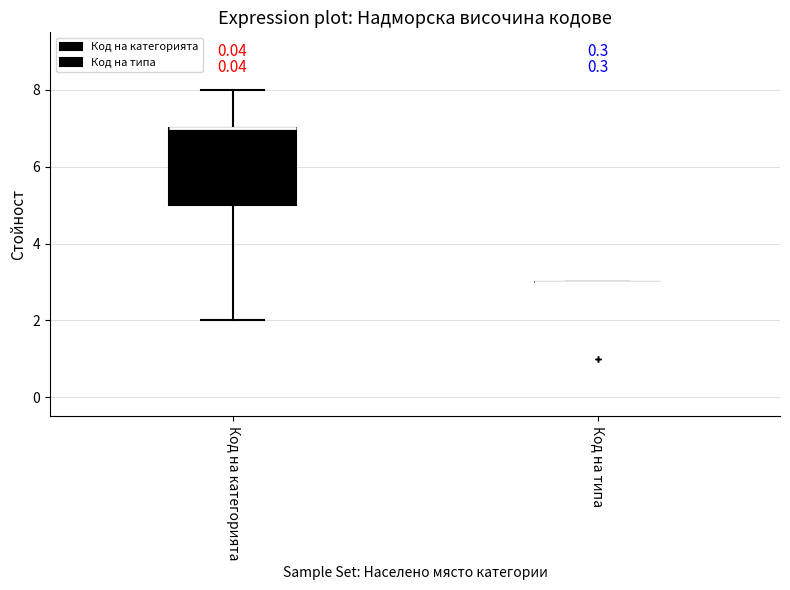

Which box is the tallest, from its lower edge to its upper edge?

Код на категорията